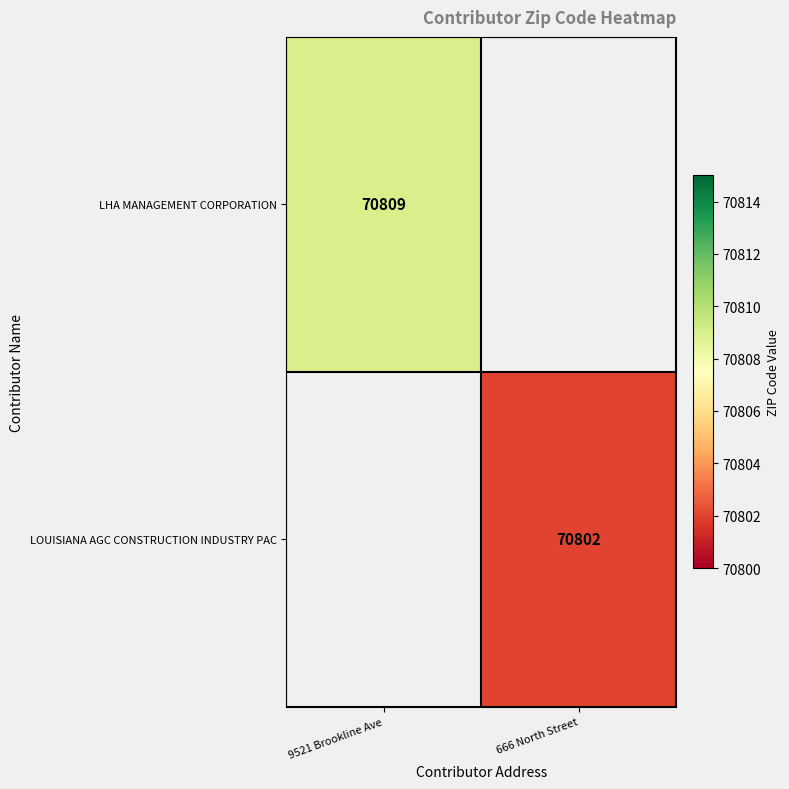

What is the greatest value displayed?

70809.0